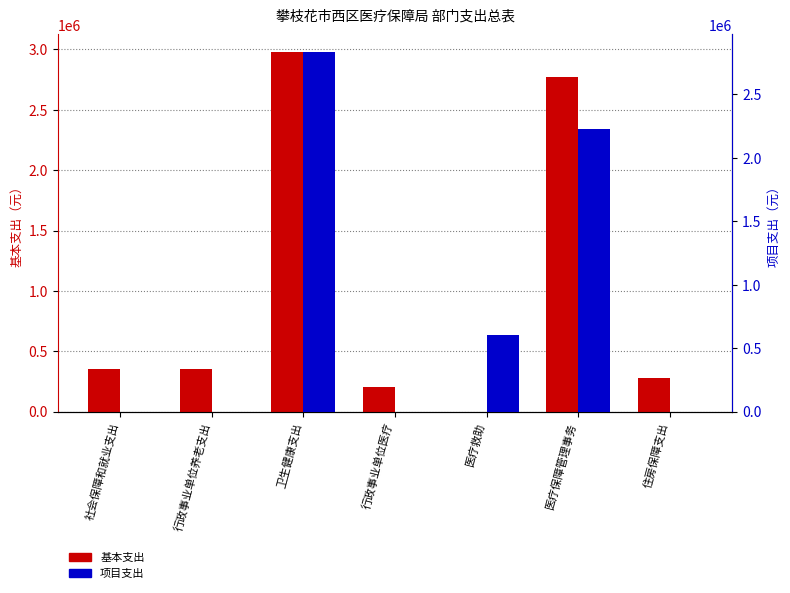

The value of 基本支出 at 社会保障和就业支出 is 351806.6. True or false?

True